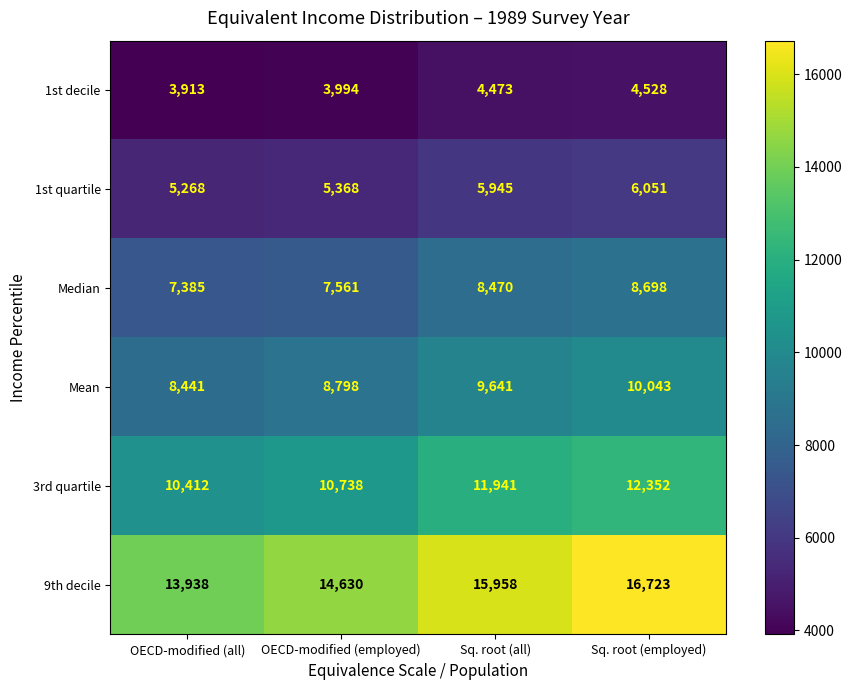

Which series has the largest total across all categories?

9th decile